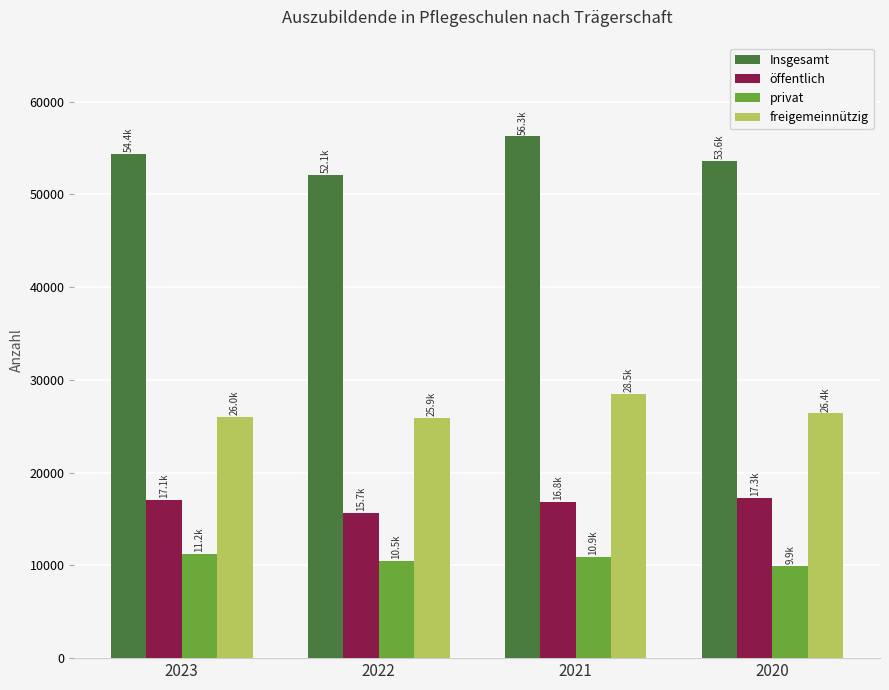

How many values in the öffentlich series are below 17100?

2